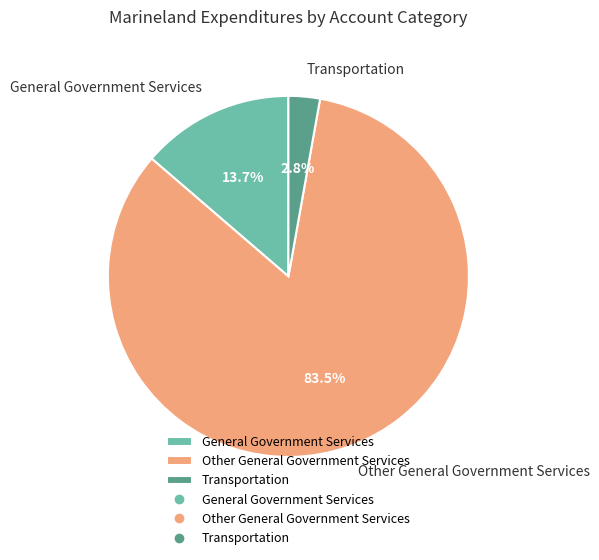

Which slice is the largest?

Other General Government Services